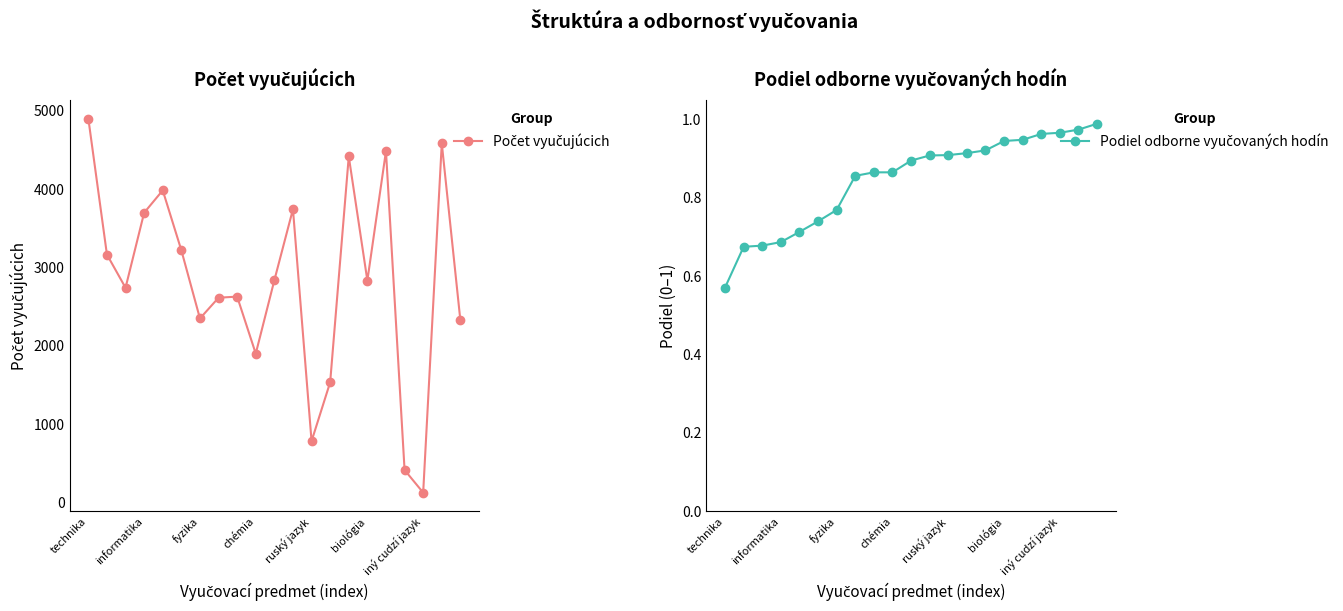

True or false: Počet vyučujúcich and Podiel odborne vyučovaných hodín intersect in this chart.

False